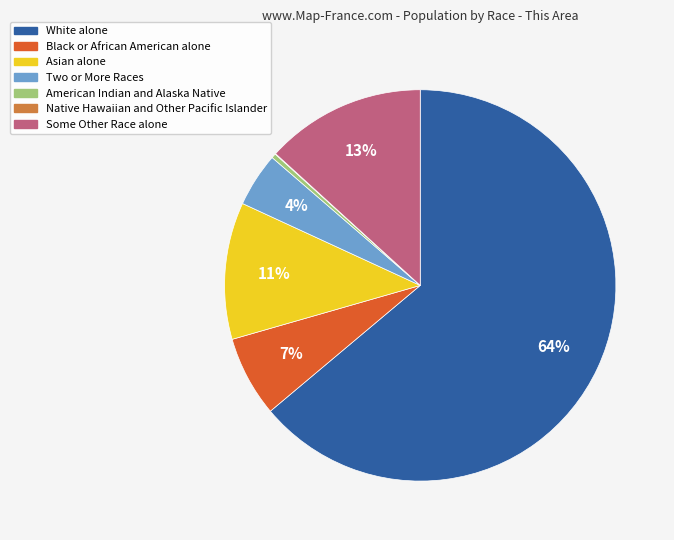

True or false: White alone accounts for 77% of the total.

False